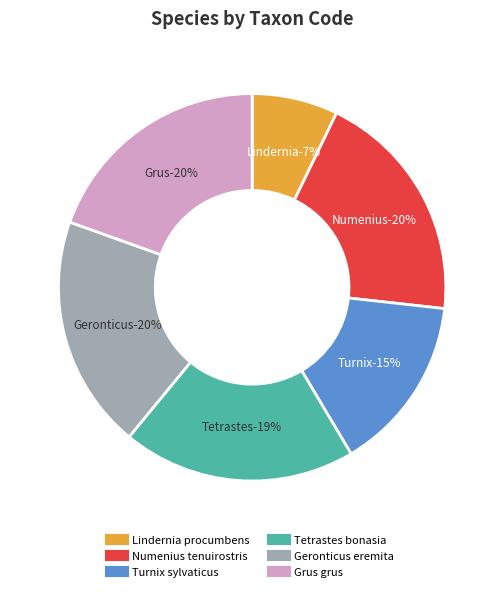

Which has a higher value, Grus grus or Lindernia procumbens?

Grus grus